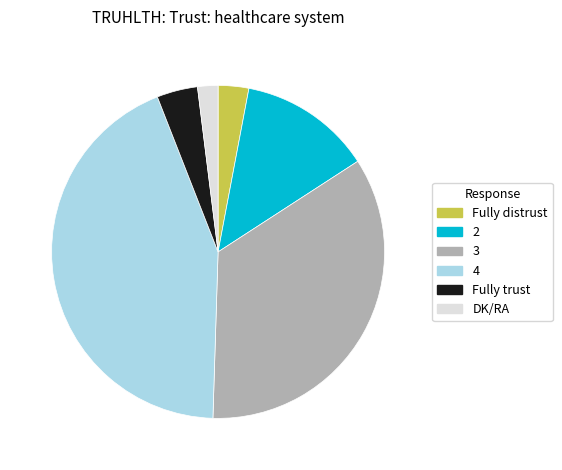

How many slices are in this pie chart?

6